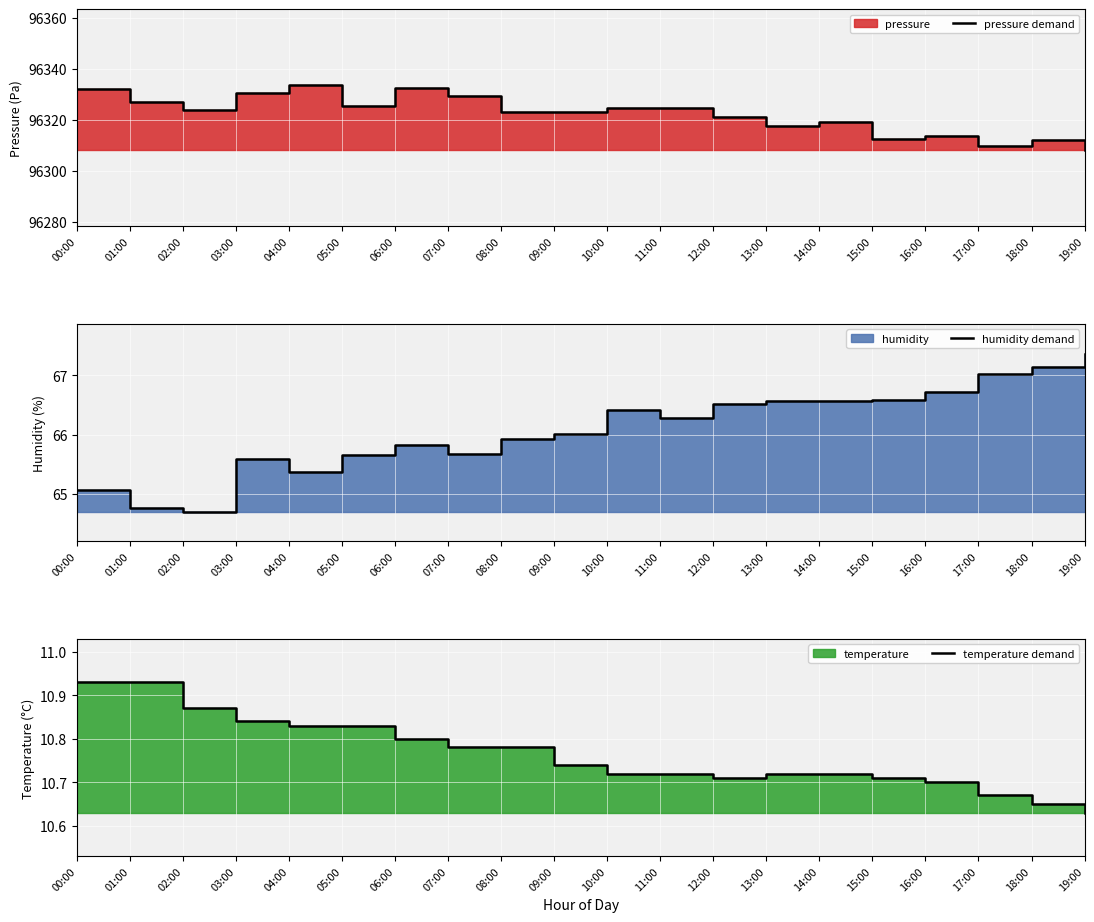

What is the spread (max minus min) of values at 07:00?

96318.5